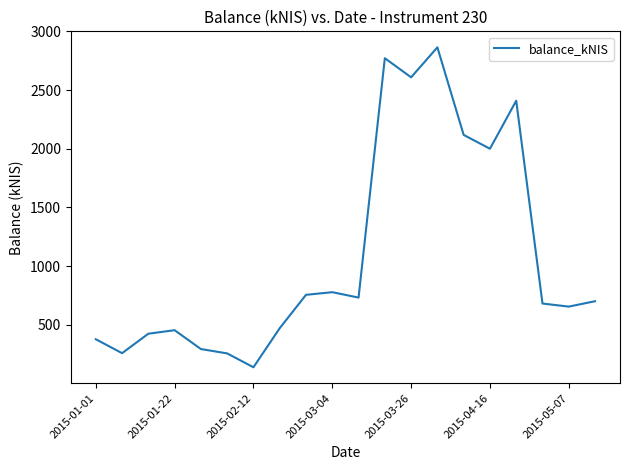

Is this an area chart (filled region under the line)?

No